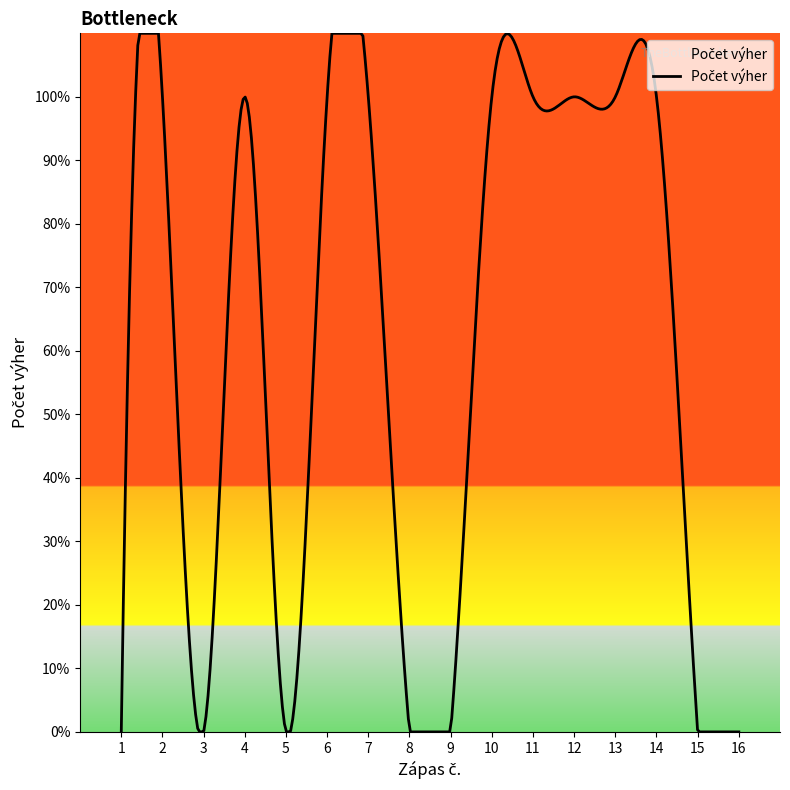

How many interior local peaks (higher than both neighbors) does the data have?

2